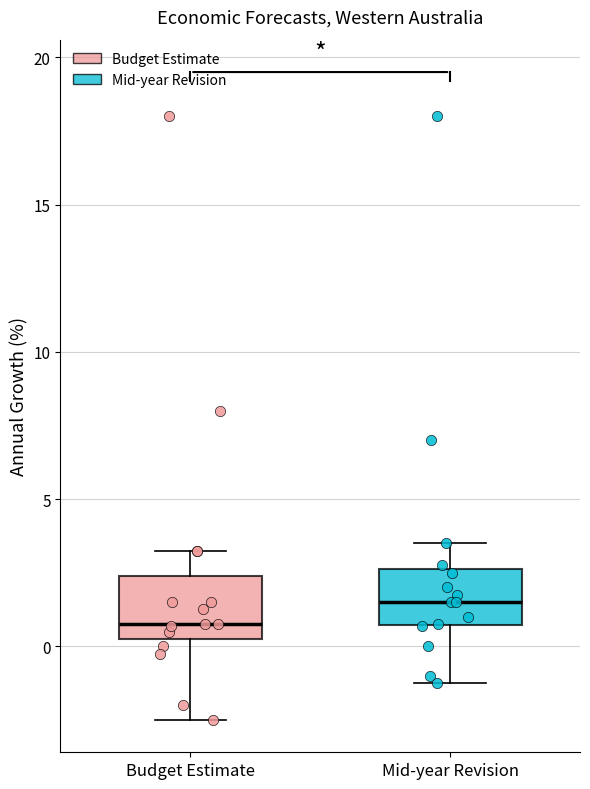

Reading left to right, transcribe this box plot: for each box, give where its median line is, the range the box spans, and where its two whiskers end, as read against the y-axis. The values are not printed on the chart, so give them approximately, as read against the axis.

Budget Estimate: median 1.0, box 0.5 to 2.5, whiskers -2.5 to 3.5
Mid-year Revision: median 1.5, box 0.5 to 2.5, whiskers -1.0 to 3.5